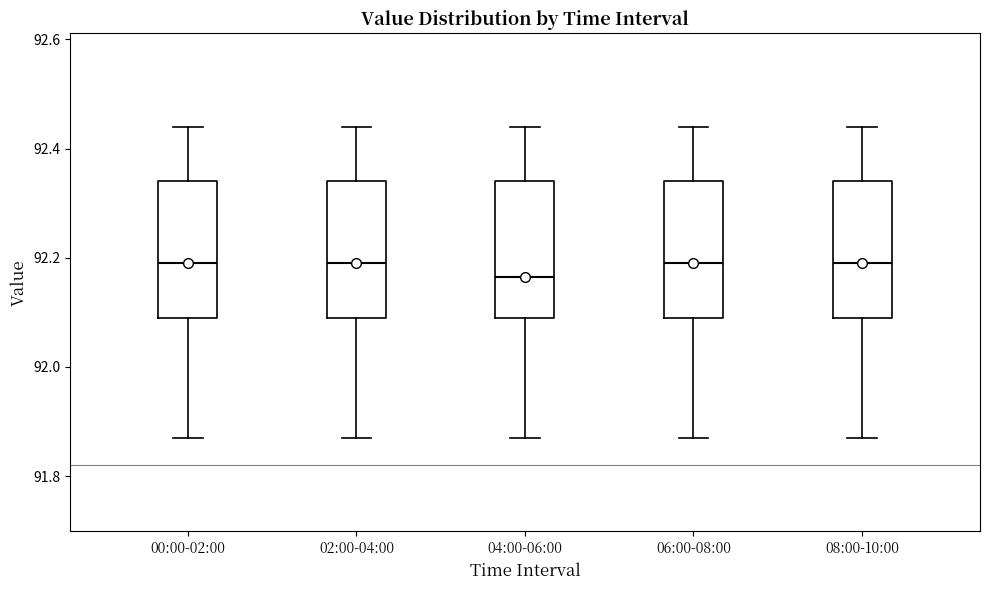

Reading left to right, read every box against the y-axis: the position of its median line, the range the box covers, and the ends of its whiskers. The values are not printed on the chart, so give them approximately, as read against the axis.

00:00-02:00: median 92.20, box 92.10 to 92.34, whiskers 91.88 to 92.44
02:00-04:00: median 92.20, box 92.10 to 92.34, whiskers 91.88 to 92.44
04:00-06:00: median 92.16, box 92.10 to 92.34, whiskers 91.88 to 92.44
06:00-08:00: median 92.20, box 92.10 to 92.34, whiskers 91.88 to 92.44
08:00-10:00: median 92.20, box 92.10 to 92.34, whiskers 91.88 to 92.44